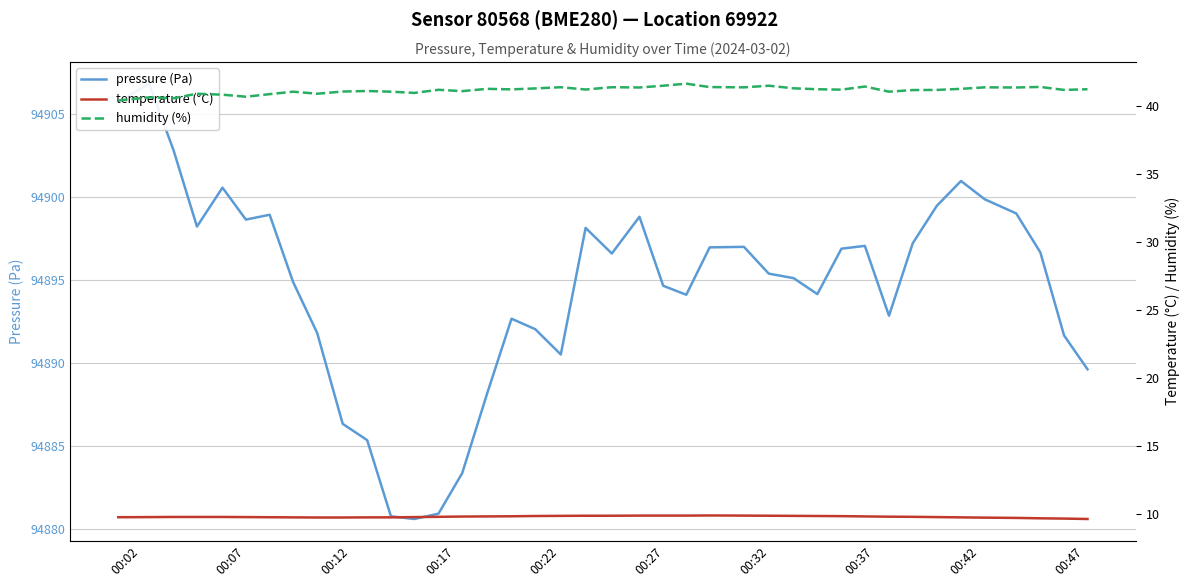

True or false: pressure (Pa) and humidity (%) intersect in this chart.

False